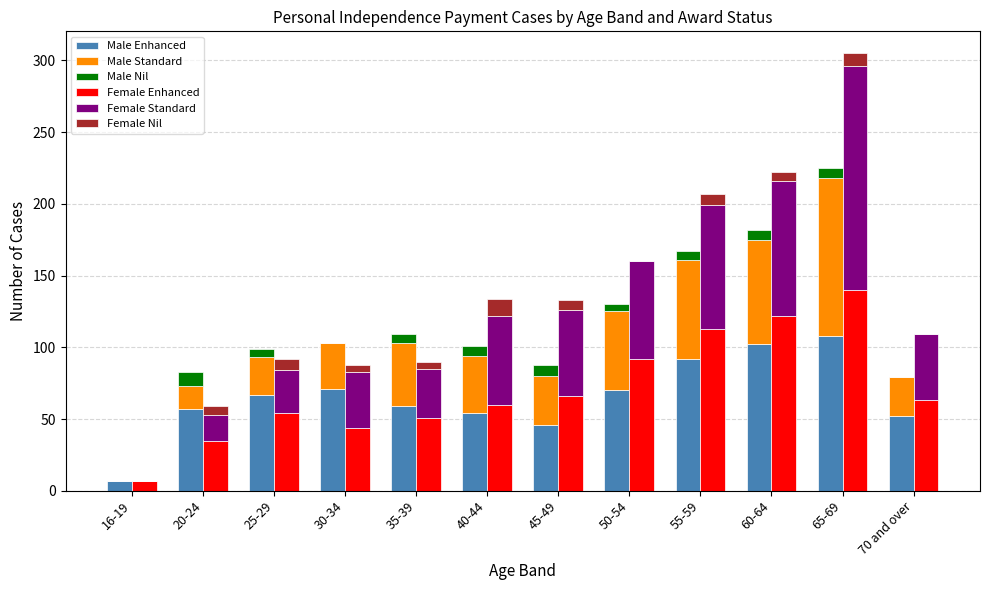

Is it true that Male Nil equals -4 at 16-19?

False